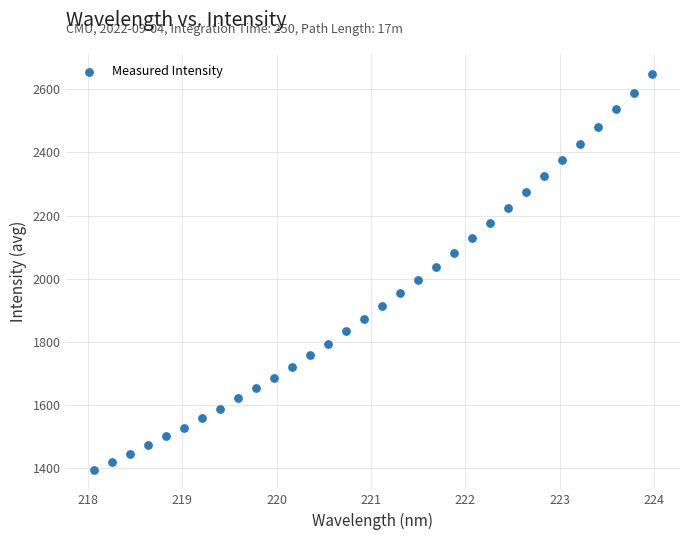

What is the range of Y values (max minus min)?

1253.2